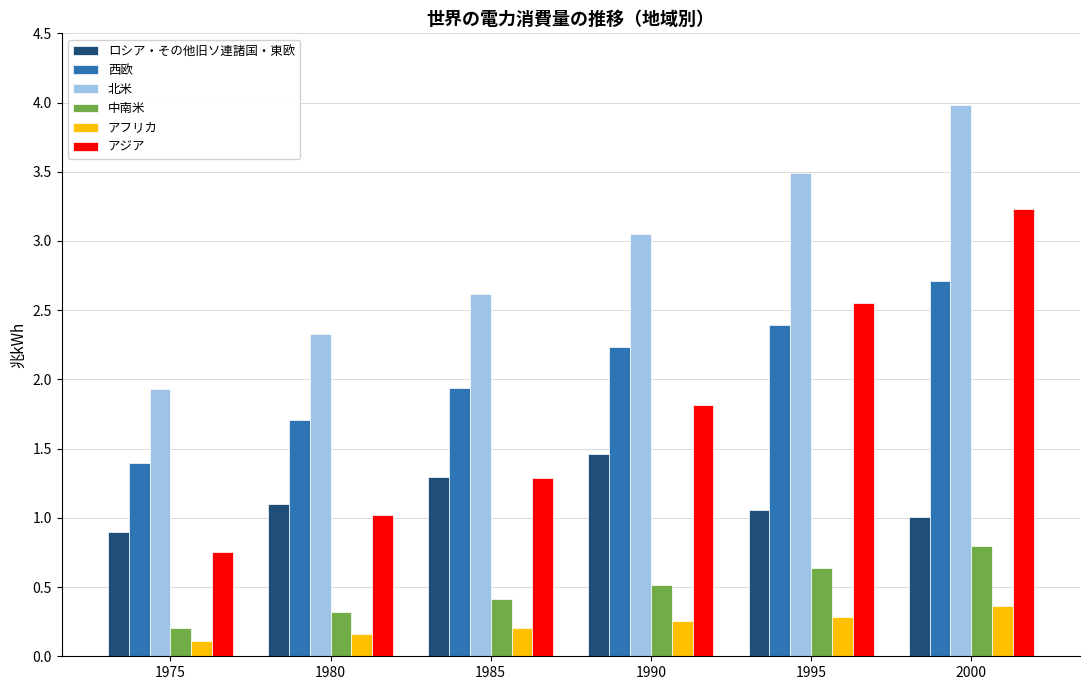

How many categories are shown in the chart?

6